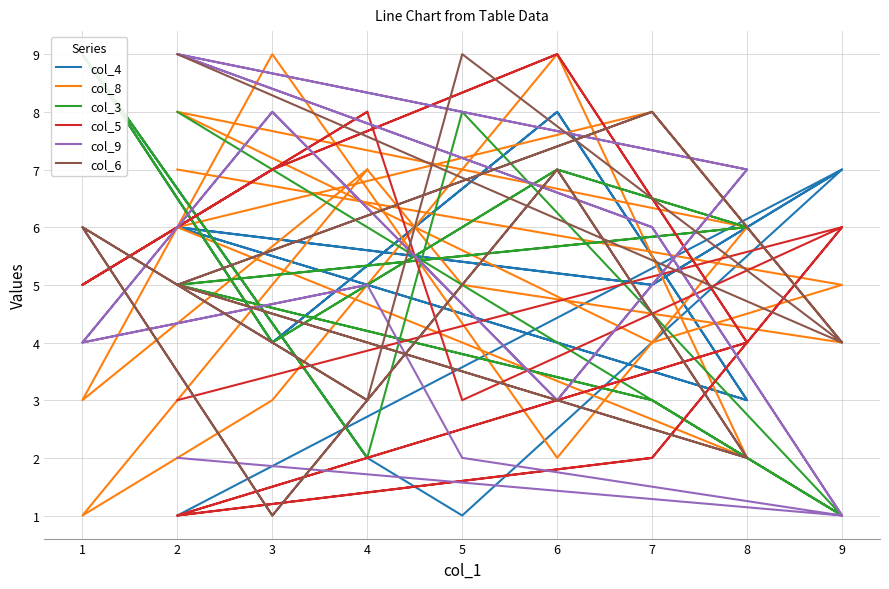

What is the minimum value shown in the chart?

1